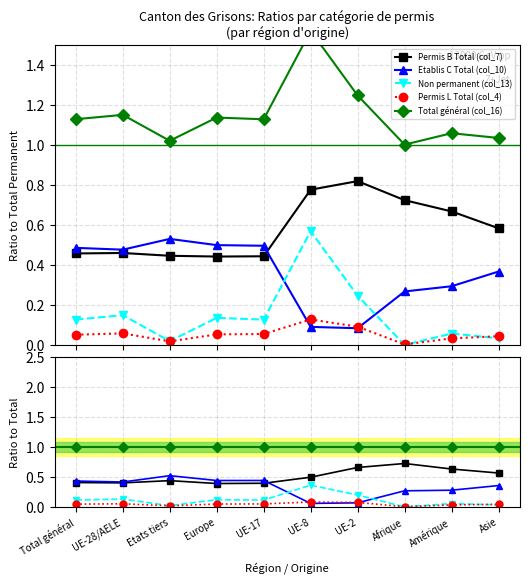

Does the chart have visible grid lines?

Yes